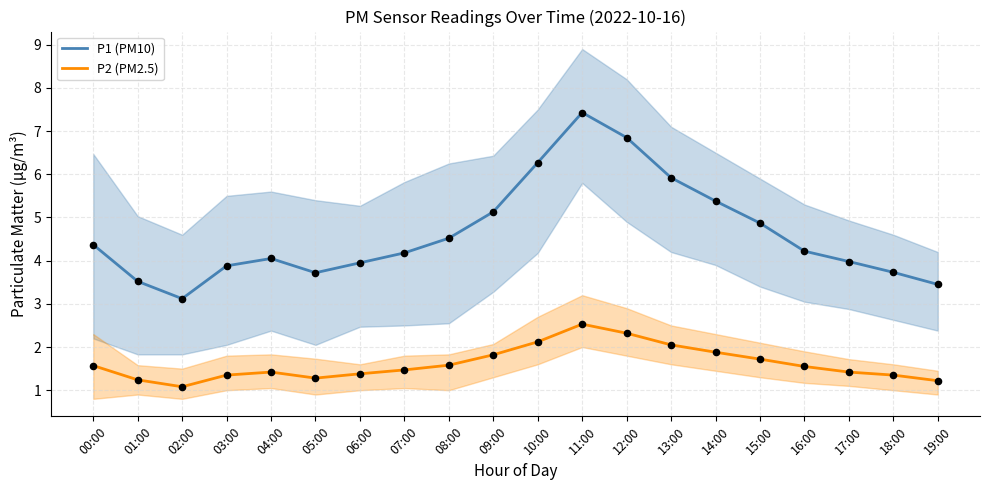

What is the total value across all series at 09:00?

7.0